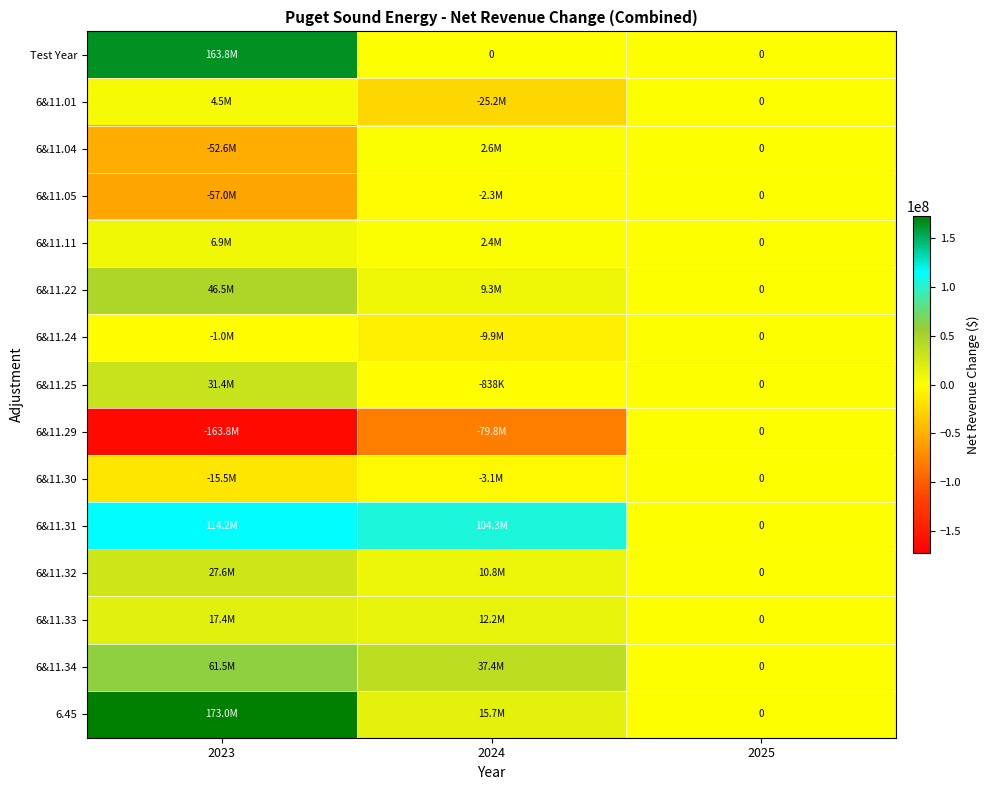

At which label does 6&11.24 first exceed -1049988?

2025